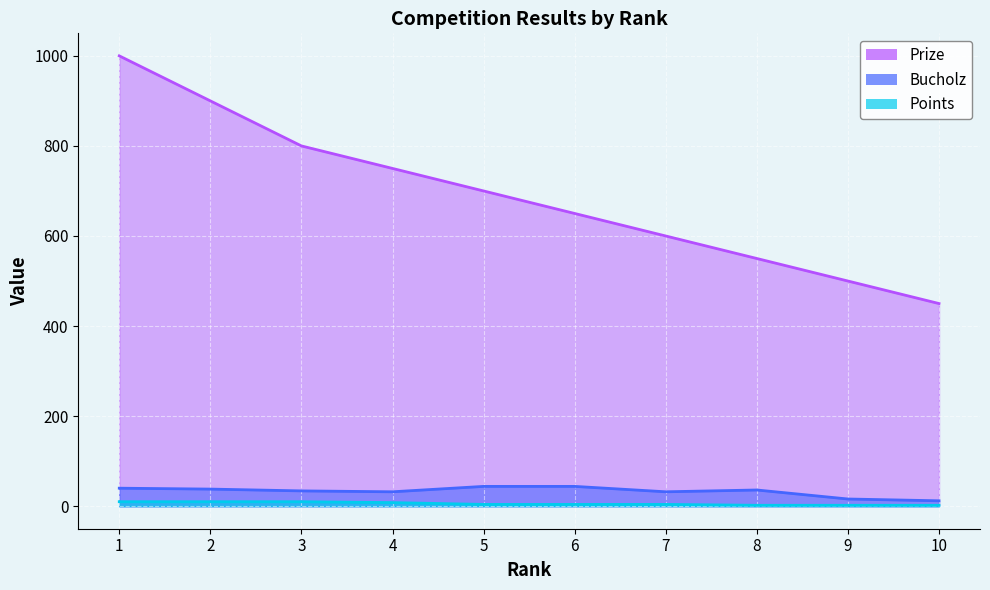

Reading left to right, what are all the values shown in this chart?

Prize: 1000	900	800	750	700	650	600	550	500	450
Bucholz: 40	38	34	32	44	44	32	36	16	12
Points: 10	10	10	8	4	4	4	2	2	2